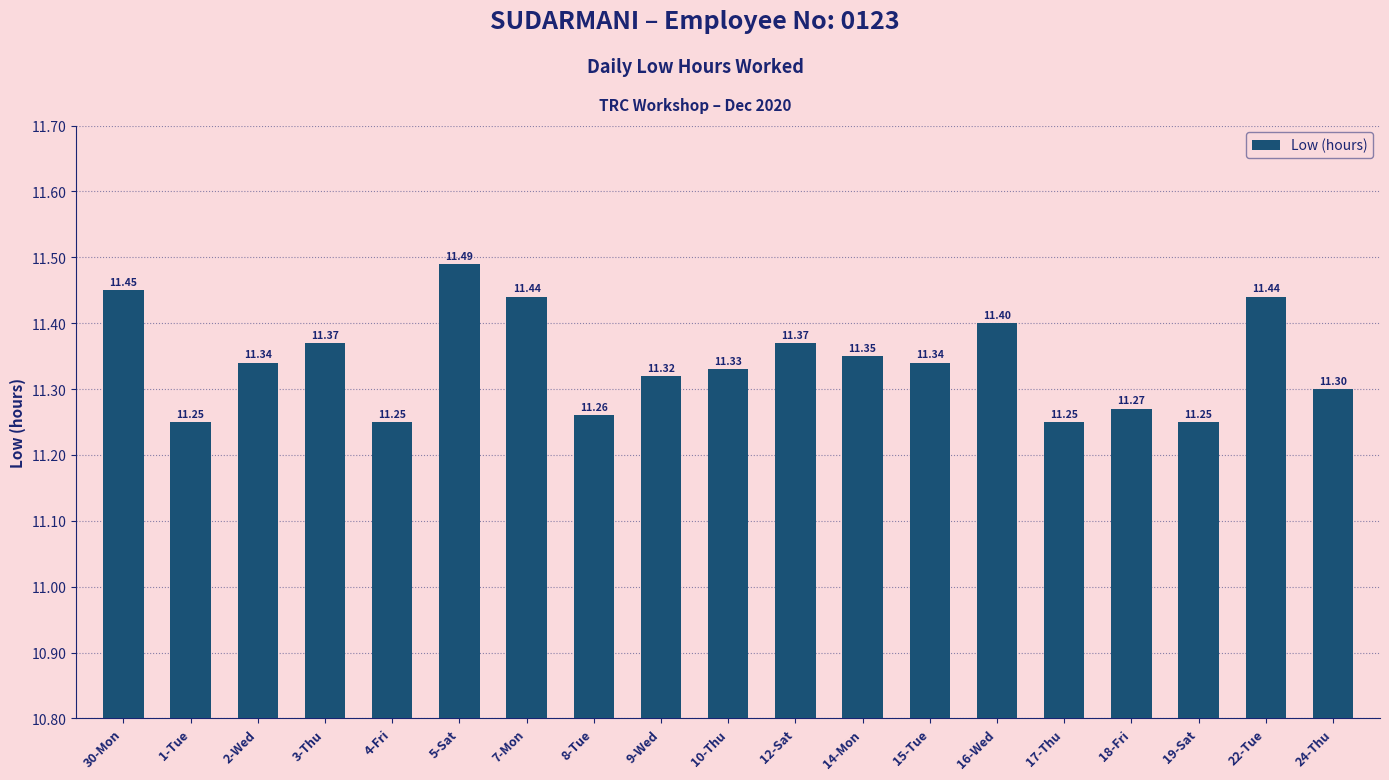

Read the value at 22-Tue.

11.4